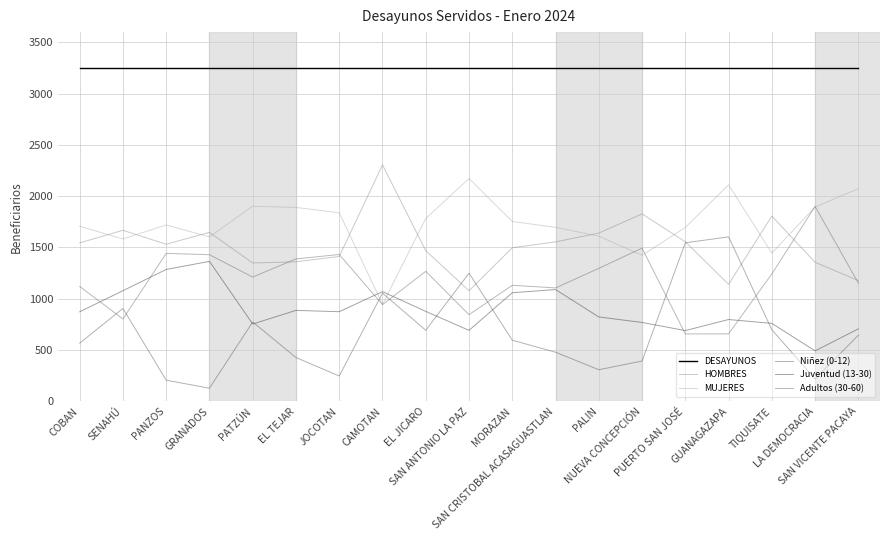

At which label is DESAYUNOS closest to 3250?

COBAN